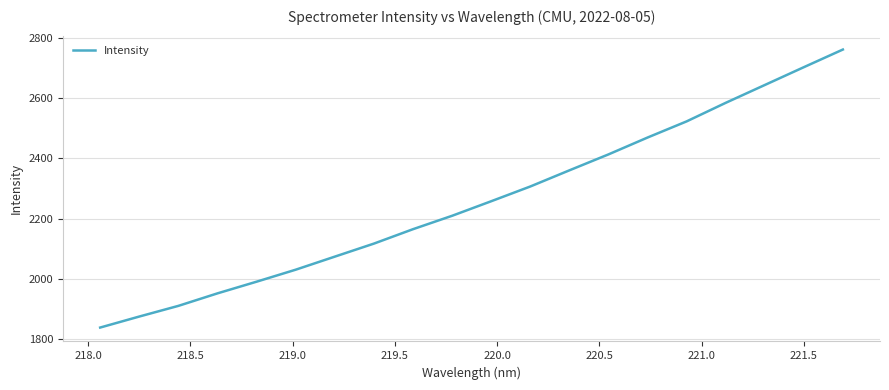

Is this an area chart (filled region under the line)?

No